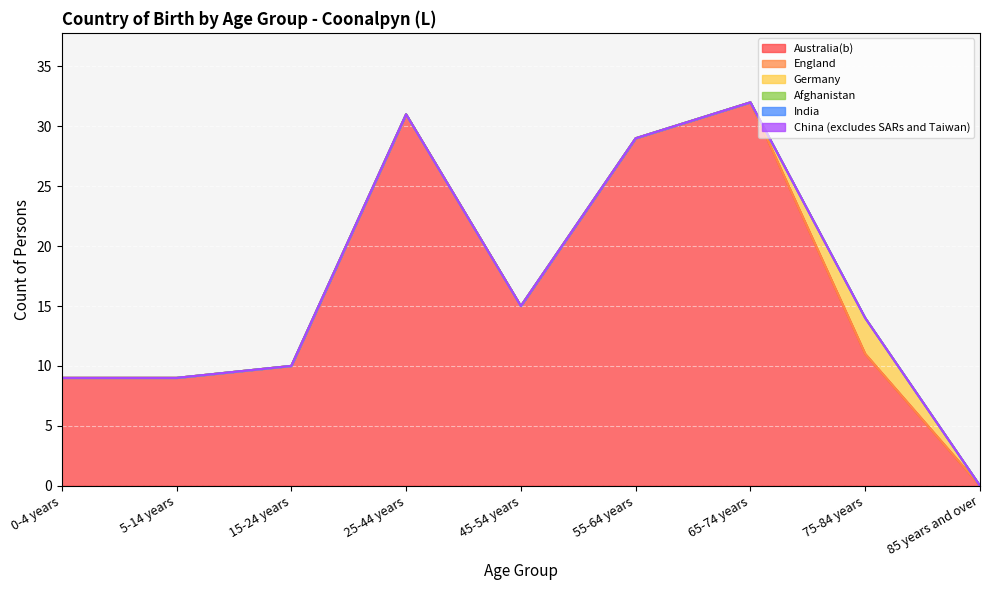

Which label corresponds to the smallest value in the chart?

85 years and over